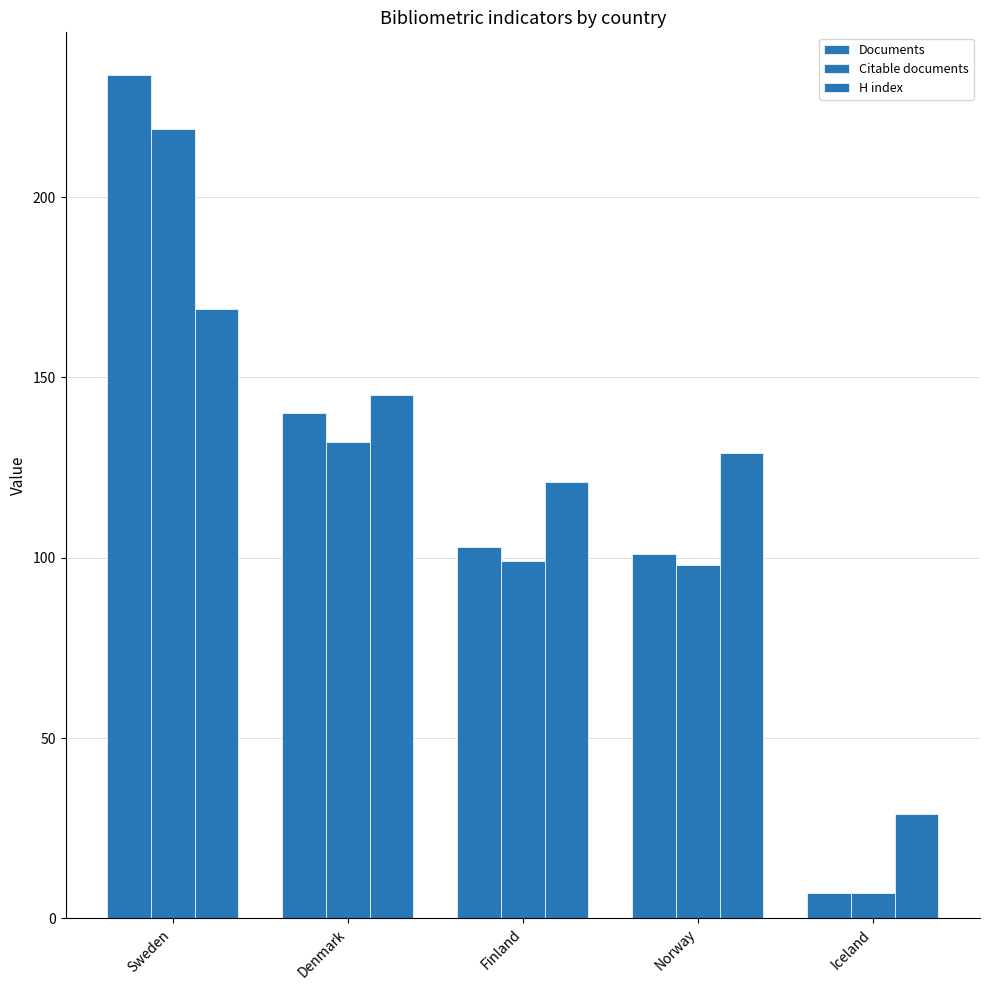

Count the number of categories in the chart.

5